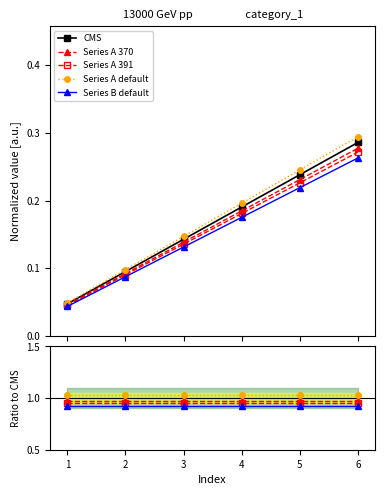

What are all the series names shown in the legend?

CMS, Series A 370, Series A 391, Series A default, Series B default